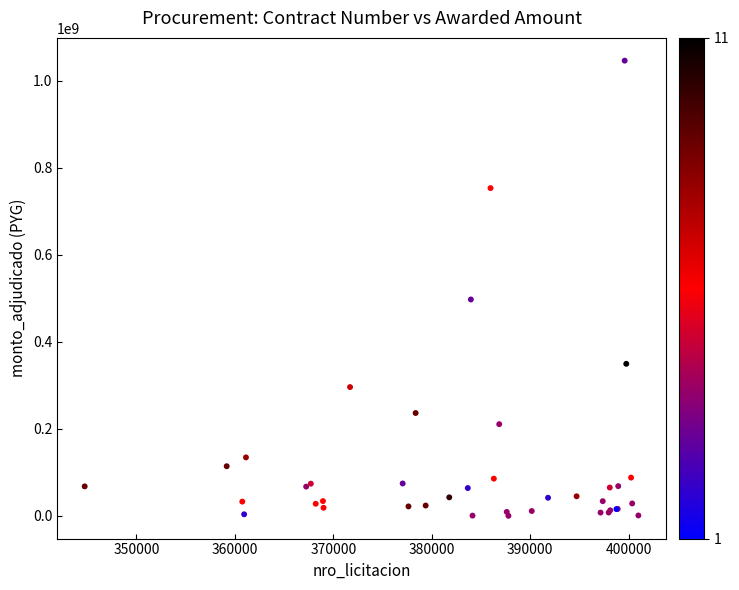

What Y value in the scatter plot is closest to 523167500?

497331000